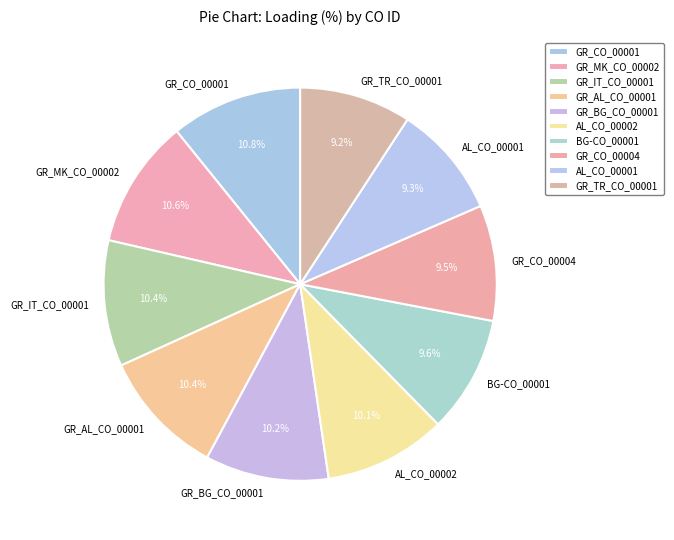

To the nearest percent, what percentage of the pie is AL_CO_00001?

9%